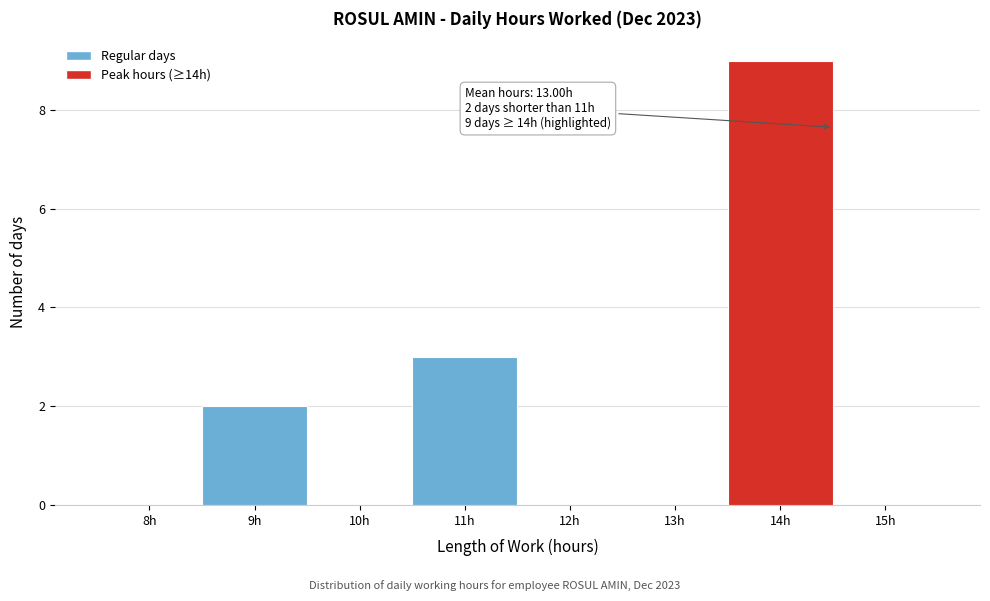

Reading left to right, transcribe all the data shown in this chart.

8h=0	9h=2	10h=0	11h=3	12h=0	13h=0	14h=9	15h=0